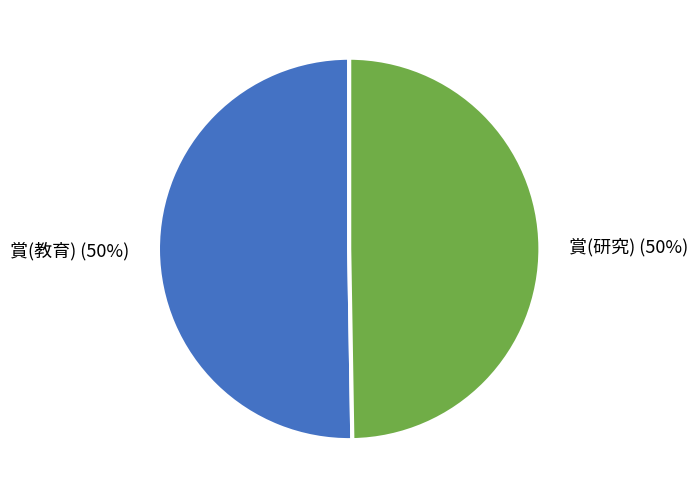

Is it true that 賞(教育) is 50% of the pie?

True